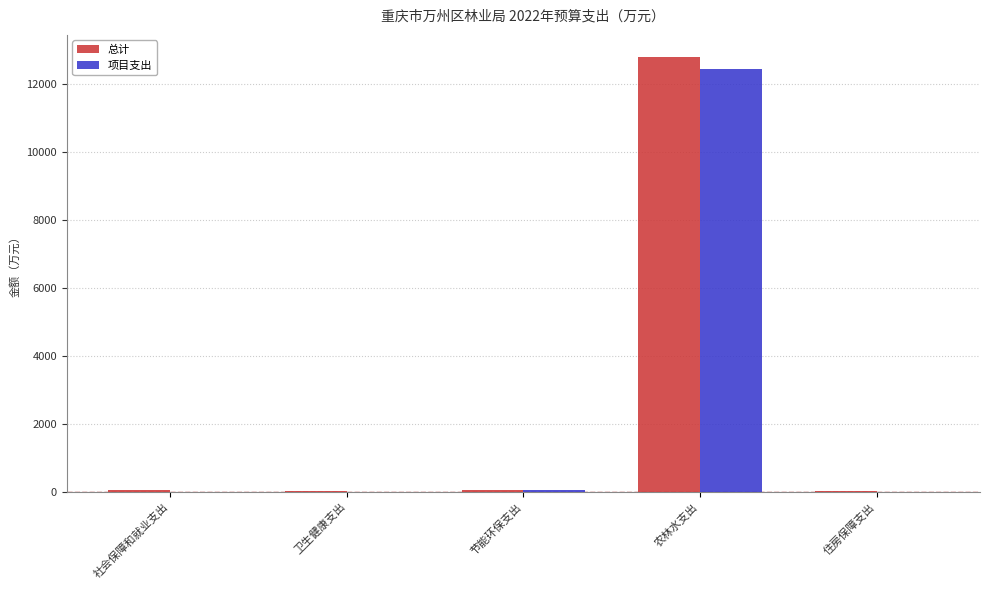

Which series has the widest spread of values?

总计